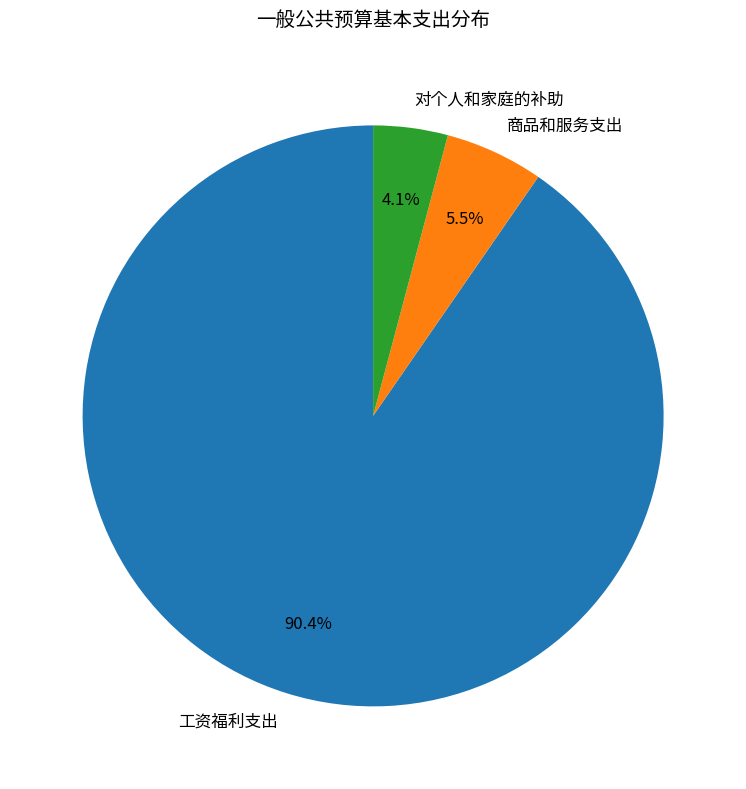

Which slice represents more than half of the pie?

工资福利支出